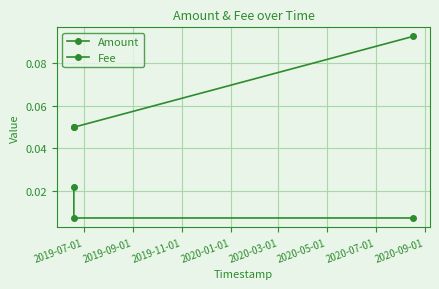

What is the value of the Amount point at the 2nd from the left?

0.1